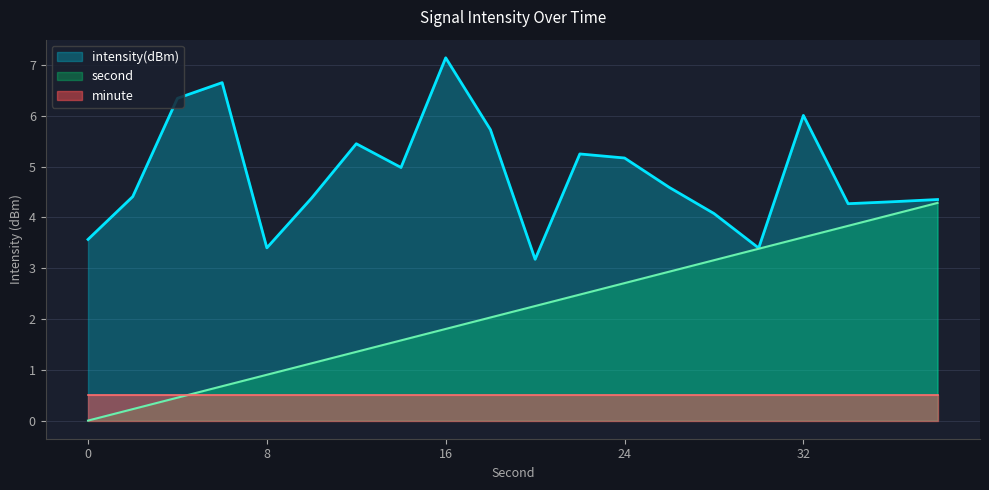

What are all the series names shown in the legend?

intensity(dBm), second, minute